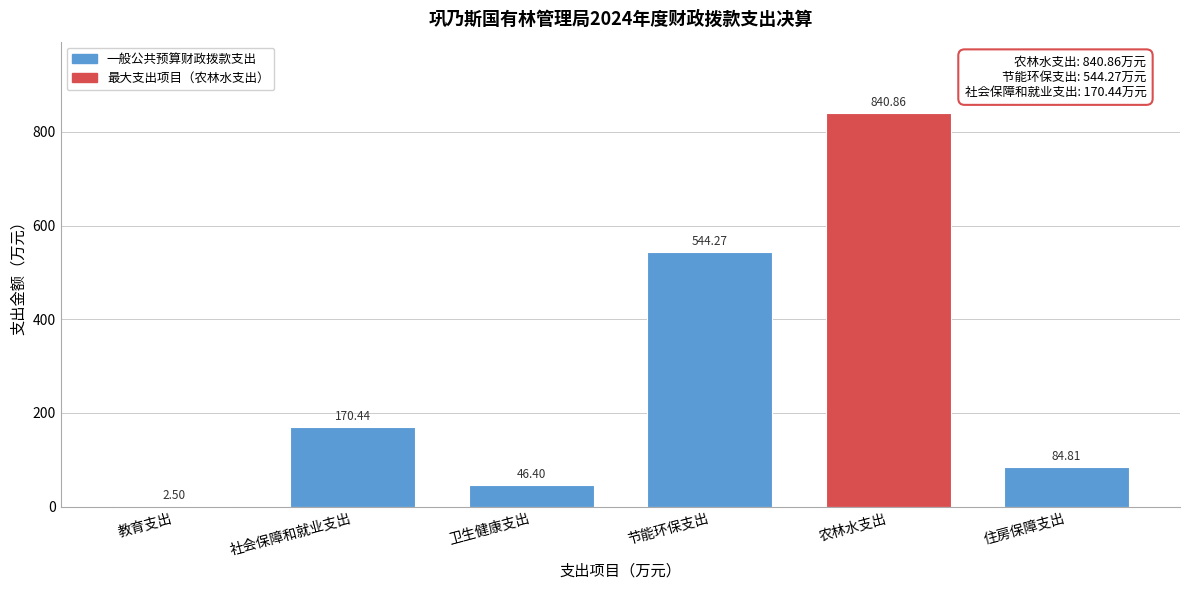

Where does the data first go above 170?

社会保障和就业支出